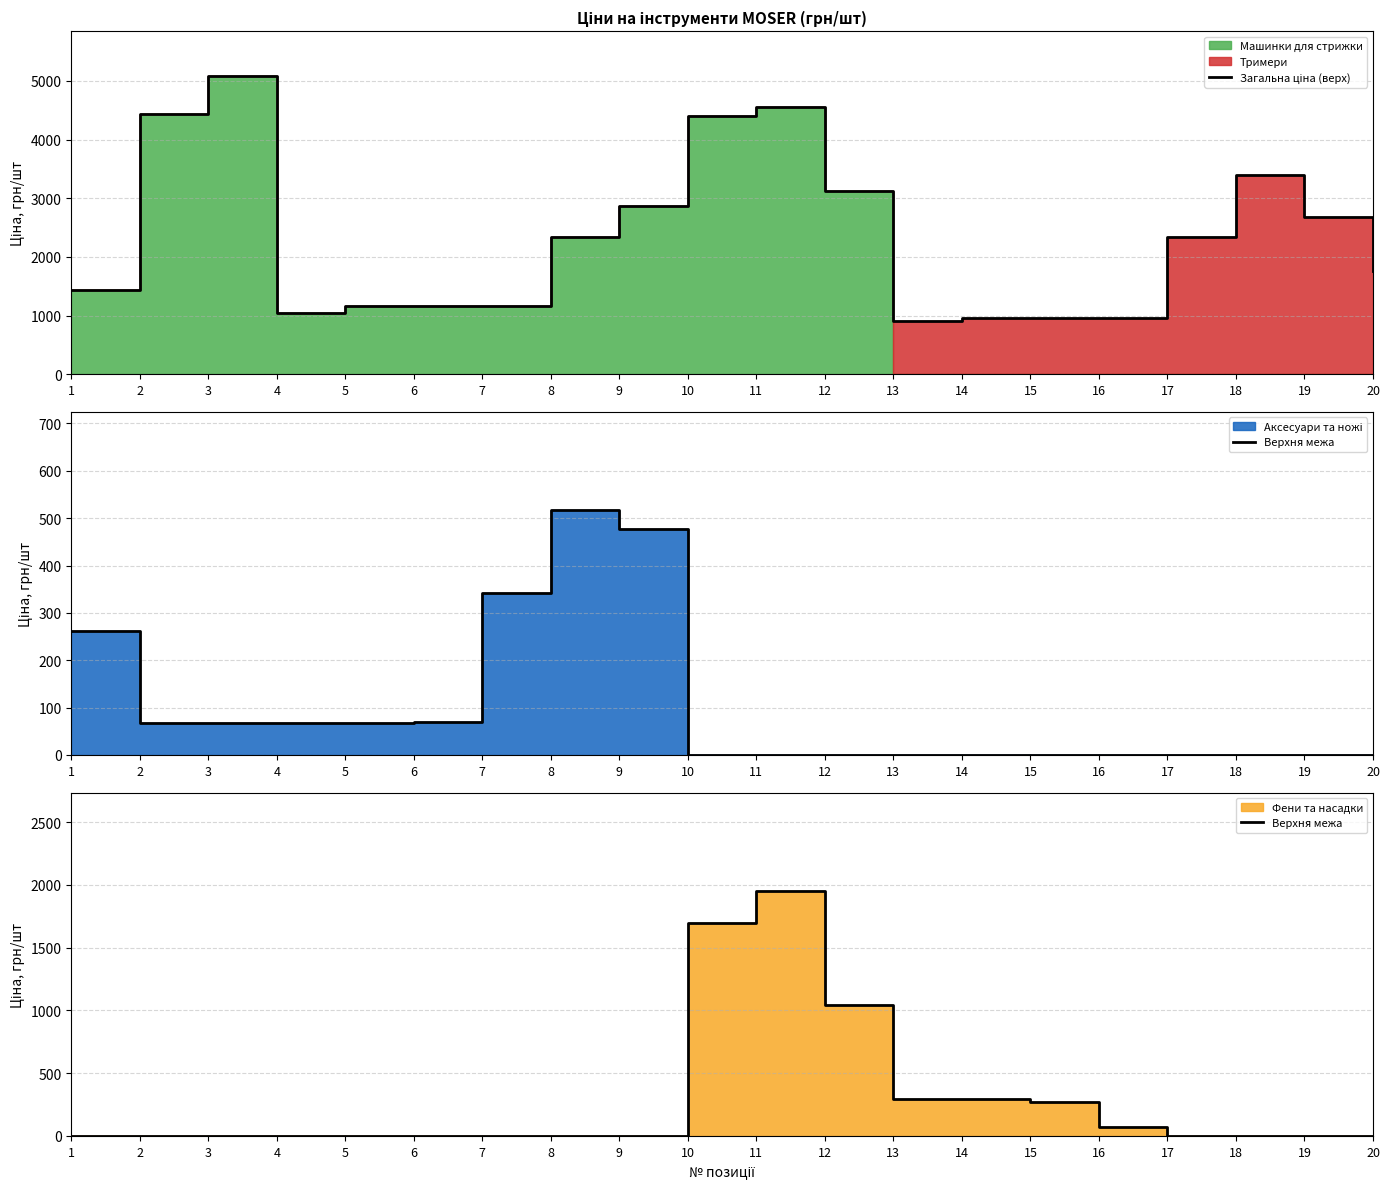

Which category has the highest value across all series?

3